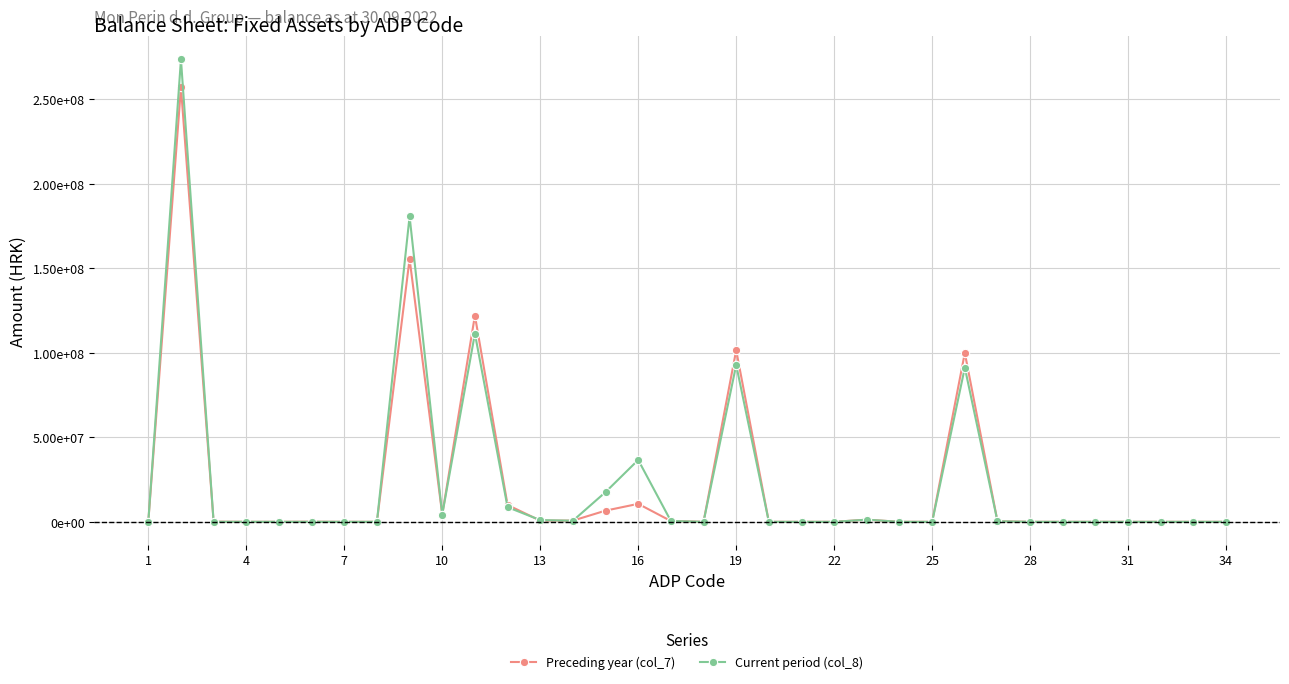

Rank the series by their average value, from lowest to highest.

Preceding year (col_7), Current period (col_8)